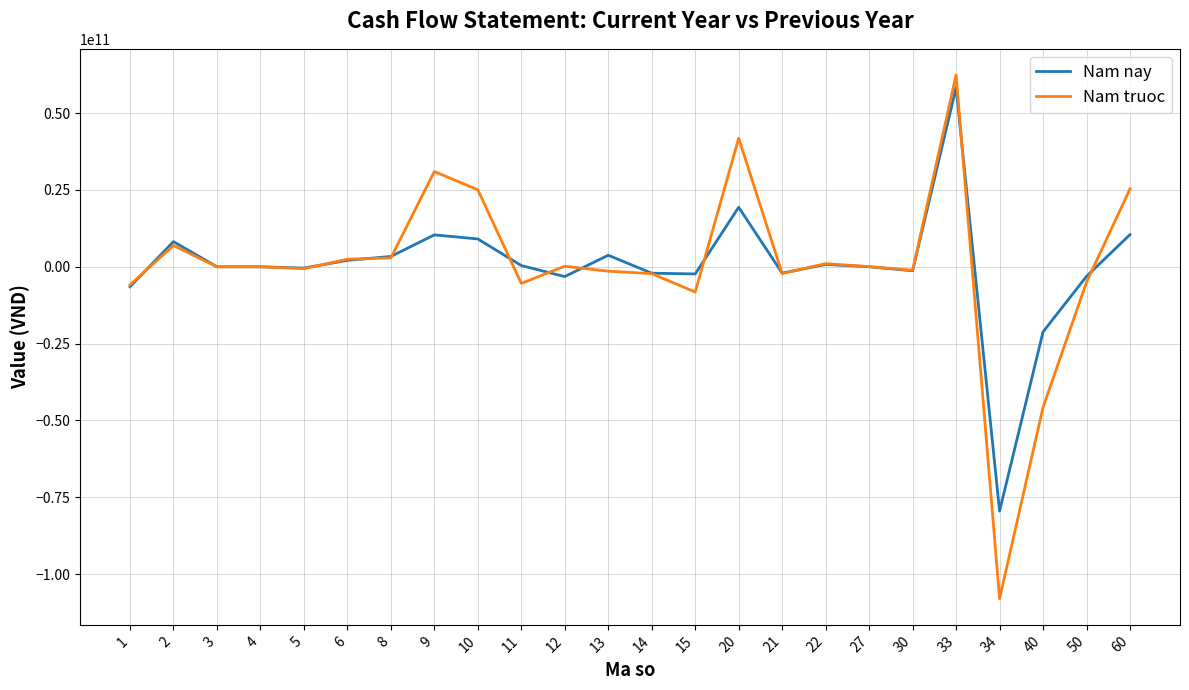

Which series has the largest range (max minus min)?

Nam truoc